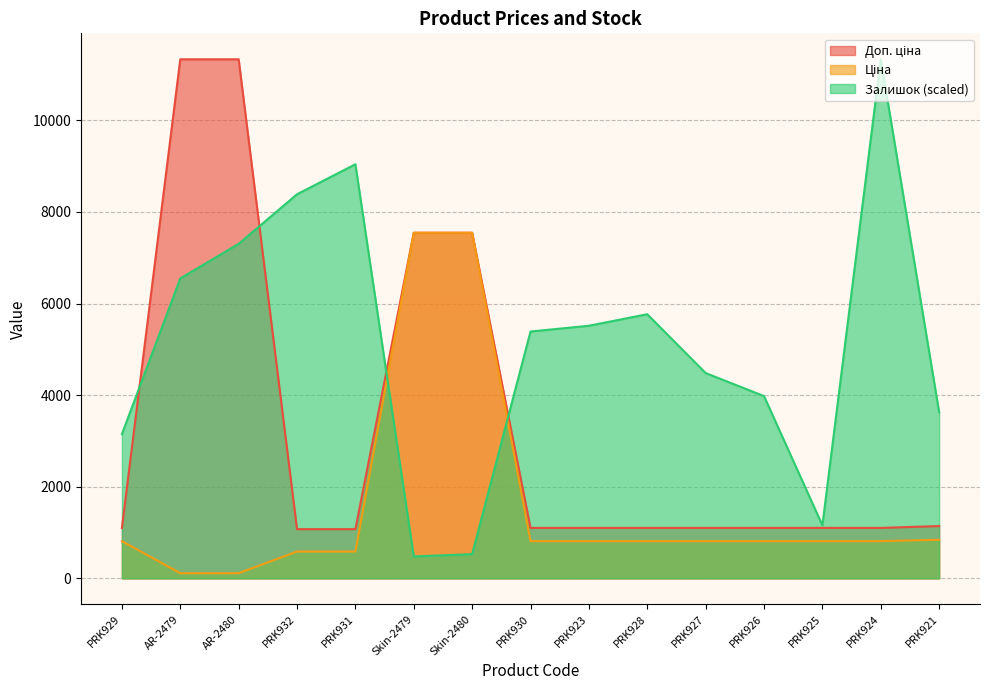

What is the smallest value displayed?

113.3